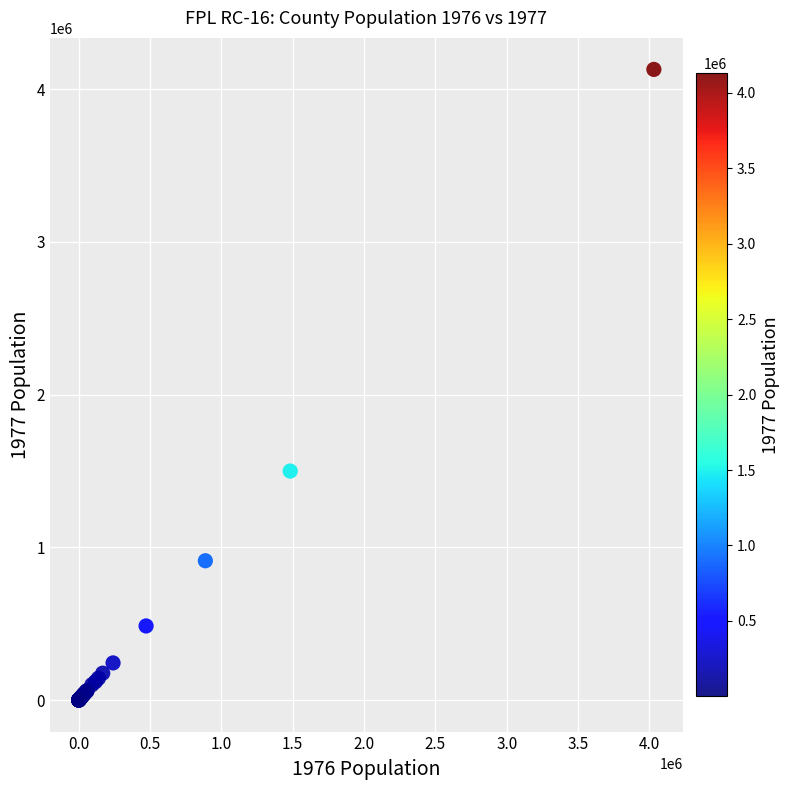

What Y value in the scatter plot is closest to 2065073?

1499642.4